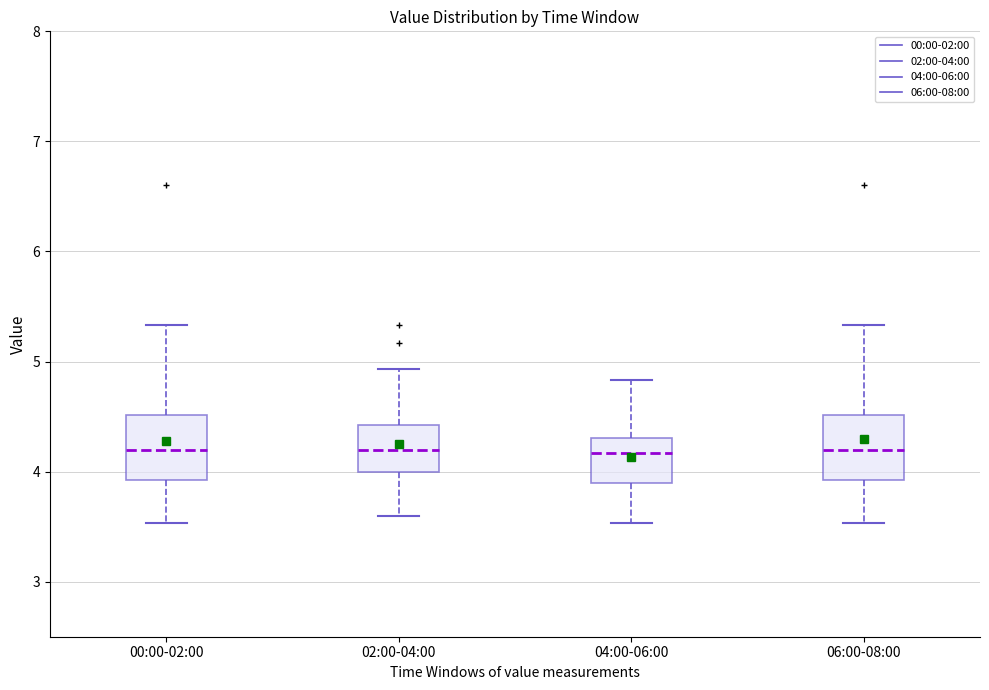

Reading left to right, transcribe this box plot: for each box, give where its median line is, the range the box spans, and where its two whiskers end, as read against the y-axis. The values are not printed on the chart, so give them approximately, as read against the axis.

00:00-02:00: median 4.2, box 3.9 to 4.5, whiskers 3.5 to 5.3
02:00-04:00: median 4.2, box 4.0 to 4.4, whiskers 3.6 to 4.9
04:00-06:00: median 4.2, box 3.9 to 4.3, whiskers 3.5 to 4.8
06:00-08:00: median 4.2, box 3.9 to 4.5, whiskers 3.5 to 5.3